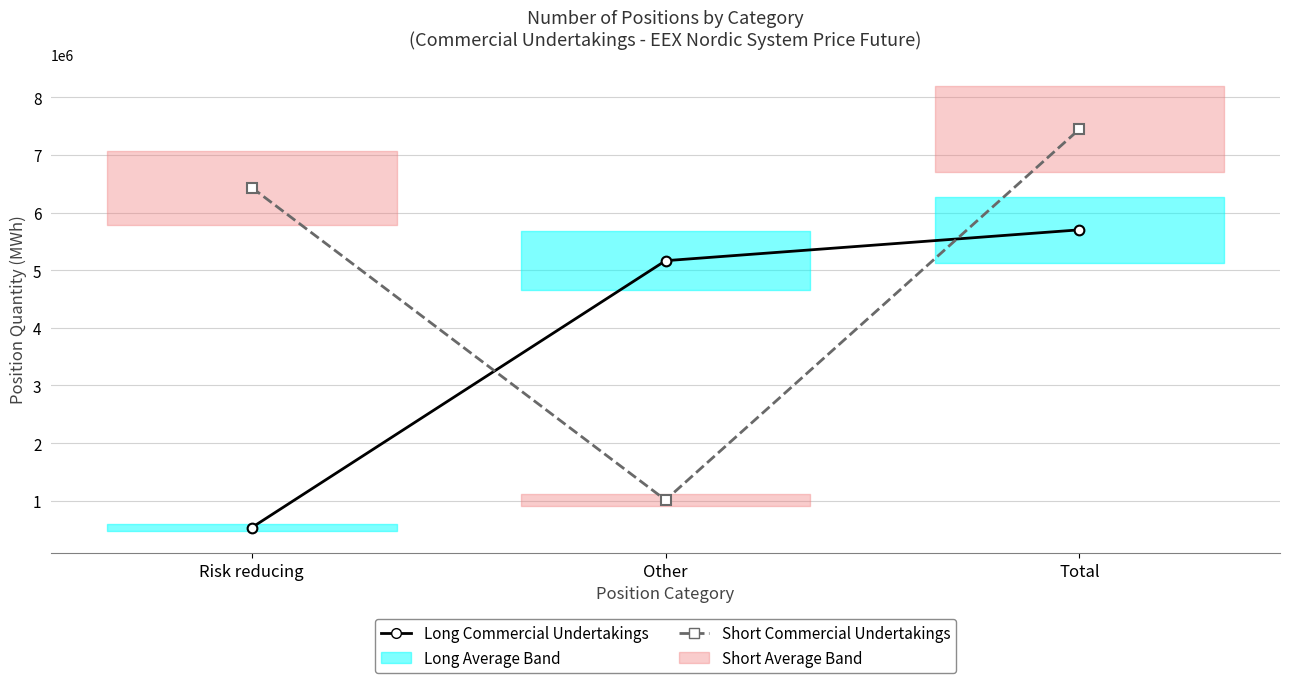

Count the Long Commercial Undertakings values in the range 535249 to 5700164.

3